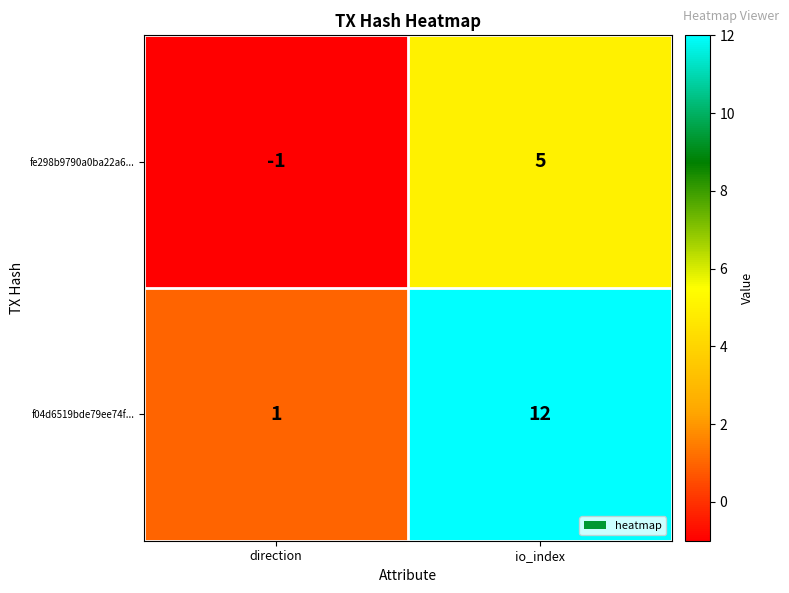

Reading left to right, list all the values displayed in this chart.

fe298b9790a0ba22a6...: direction=-1	io_index=5
f04d6519bde79ee74f...: direction=1	io_index=12